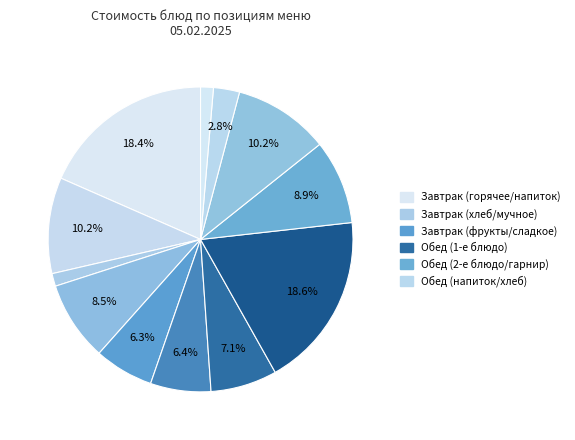

Is there a majority slice in this chart?

No